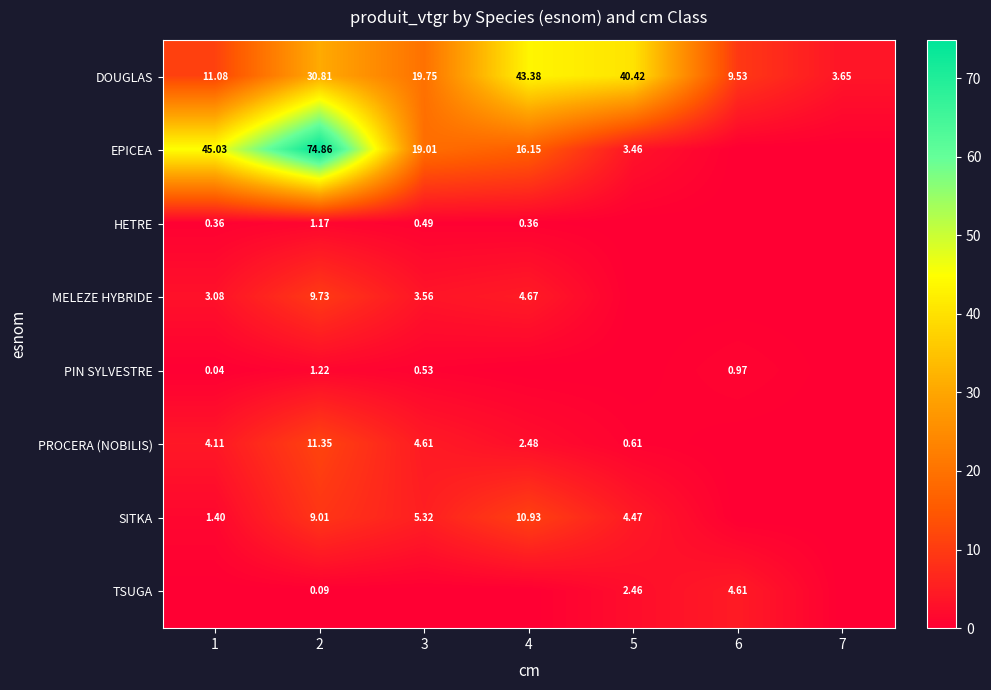

Which label corresponds to the smallest value in the chart?

6